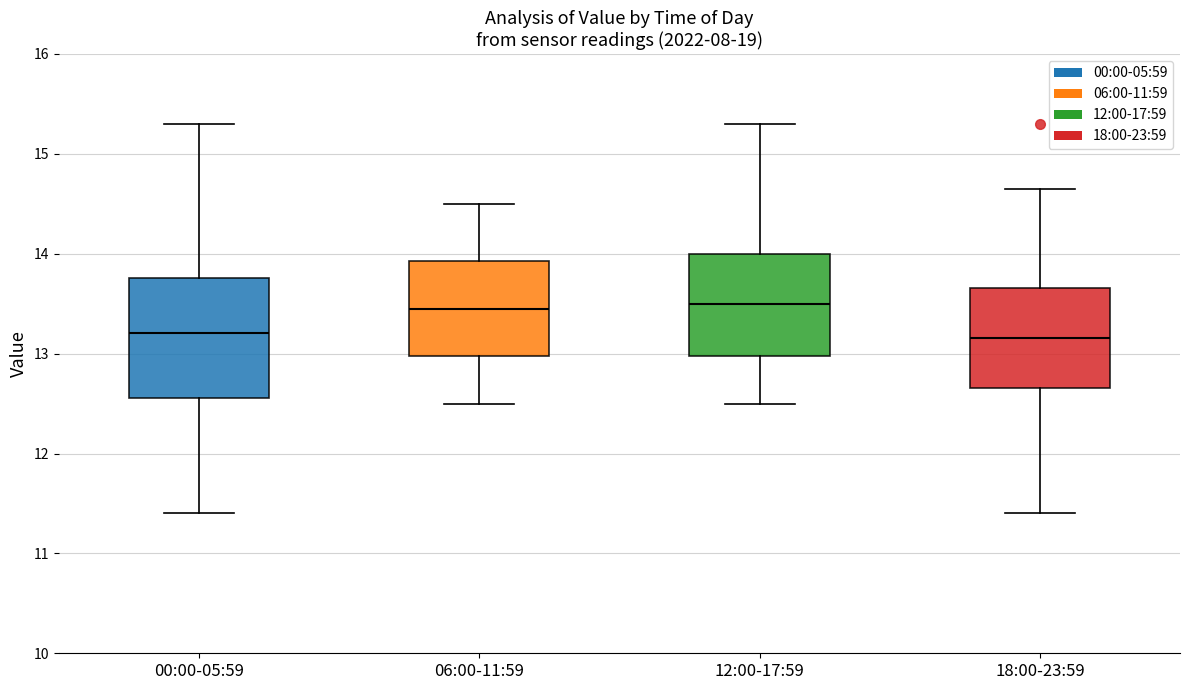

Reading left to right, transcribe this box plot: for each box, give where its median line is, the range the box spans, and where its two whiskers end, as read against the y-axis. The values are not printed on the chart, so give them approximately, as read against the axis.

00:00-05:59: median 13.2, box 12.6 to 13.8, whiskers 11.4 to 15.3
06:00-11:59: median 13.5, box 13.0 to 13.9, whiskers 12.5 to 14.5
12:00-17:59: median 13.5, box 13.0 to 14.0, whiskers 12.5 to 15.3
18:00-23:59: median 13.2, box 12.7 to 13.7, whiskers 11.4 to 14.7